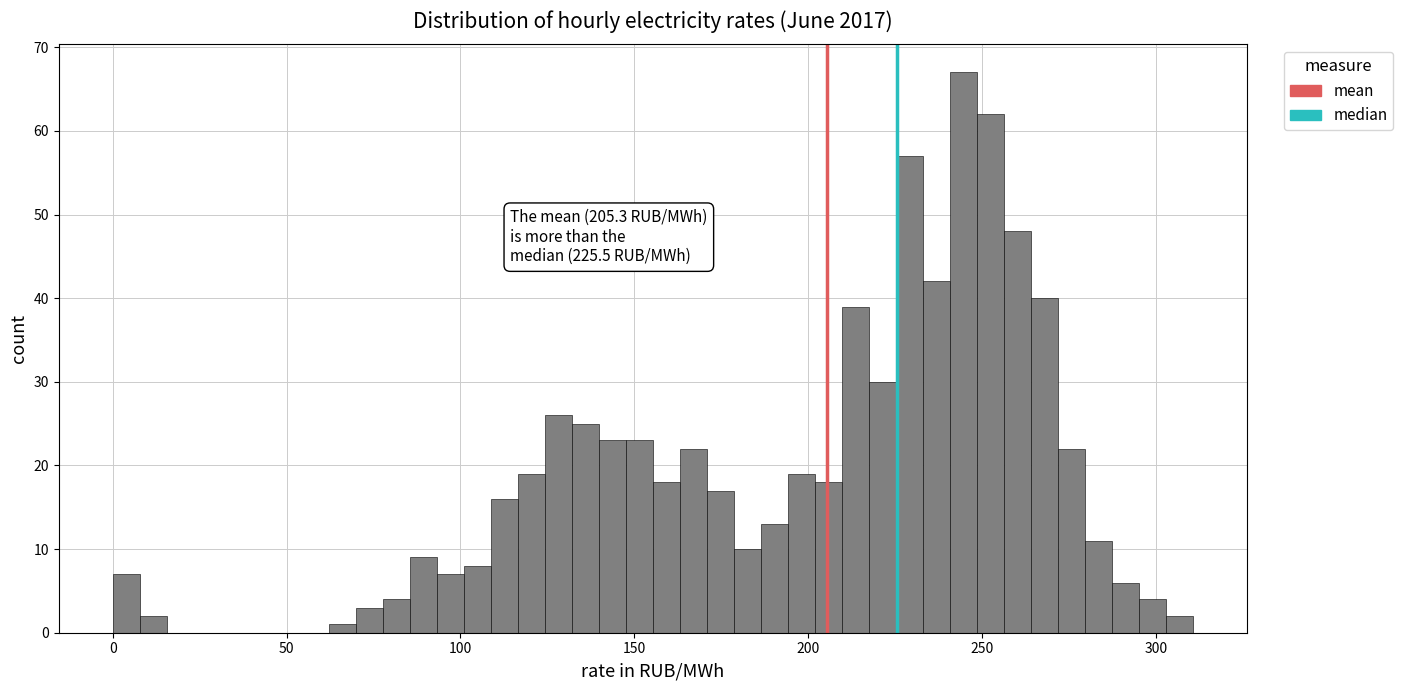

Around what value on the x-axis is the tallest bar? Give the approximate position of its centre, as read against the axis.

245